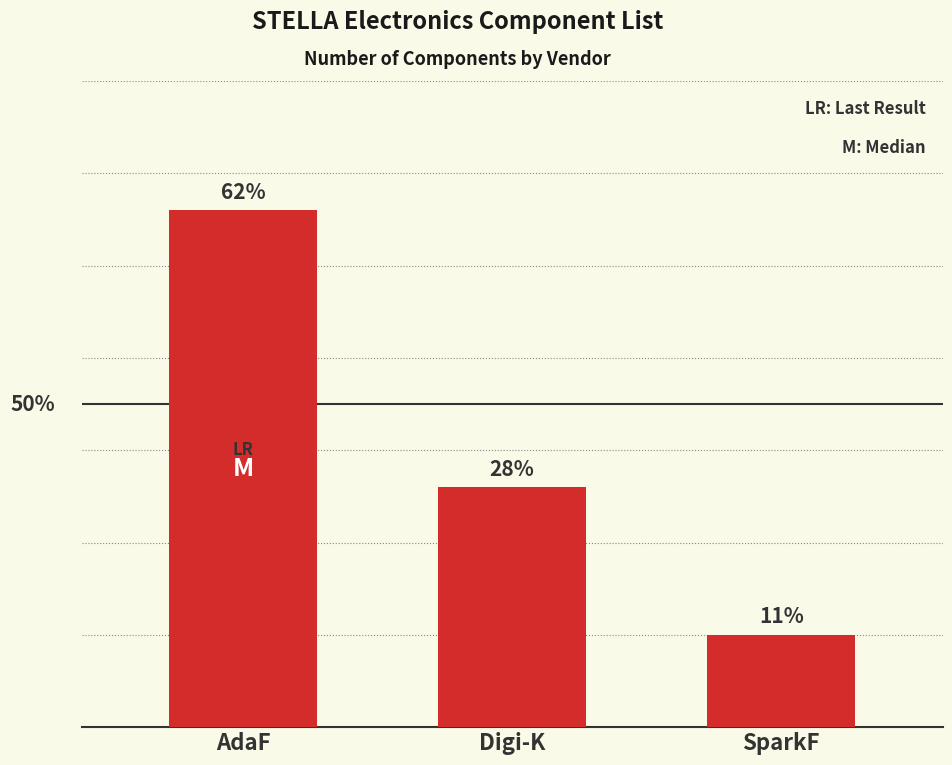

Does the chart contain any negative values?

No